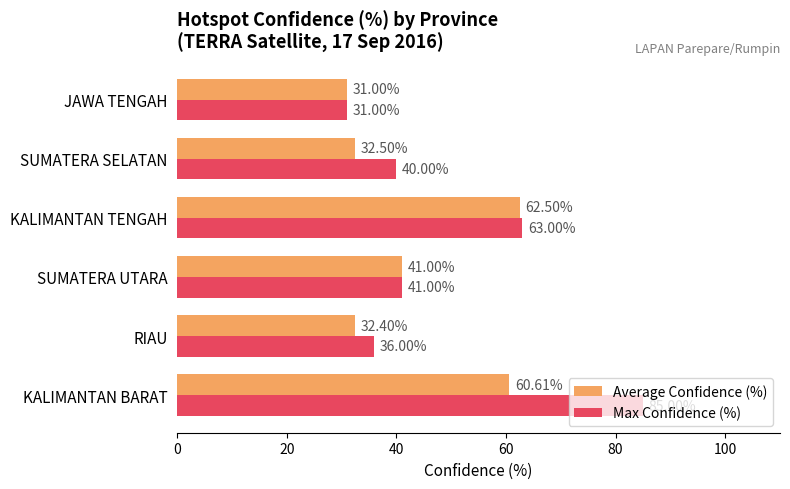

At which label is Max Confidence (%) closest to 58?

KALIMANTAN TENGAH